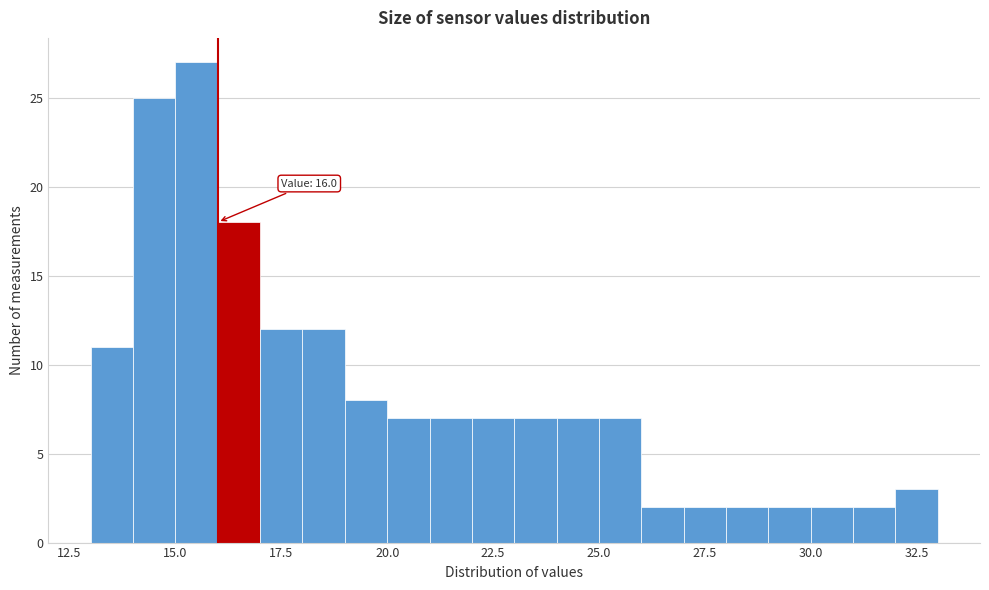

Read against the x-axis, roughly where is the centre of the tallest bar?

15.5